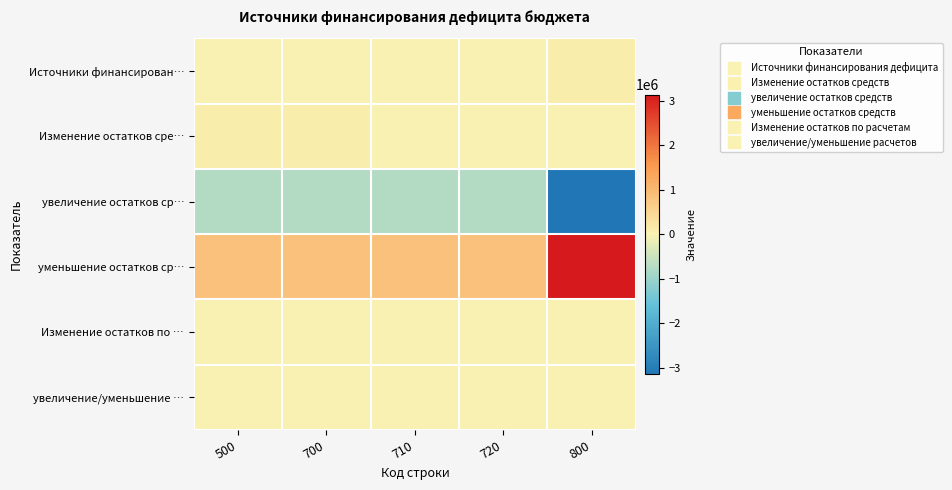

Which category has the lowest value across all series?

800